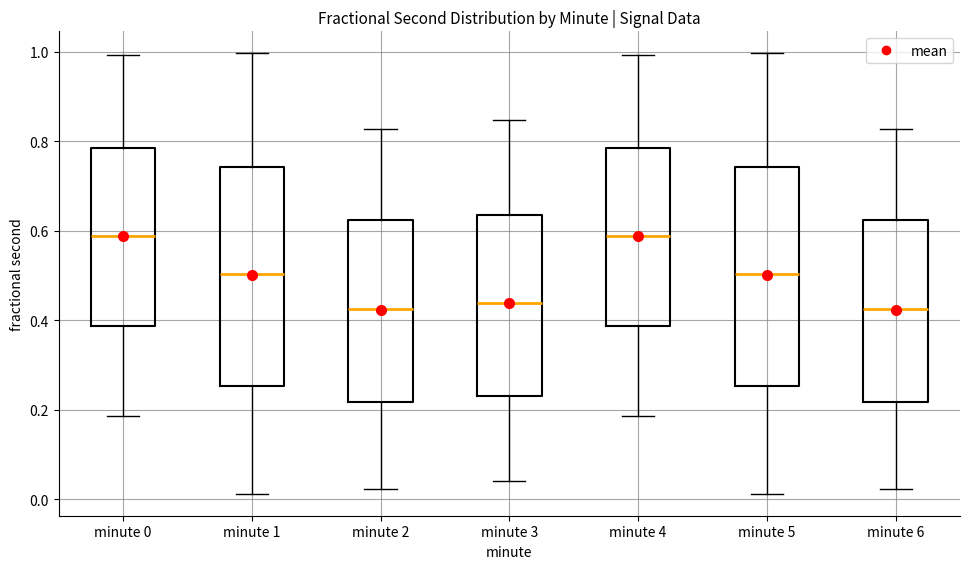

Where is the lower edge of the box for minute 2 on the y-axis? The values are not printed on the chart, so give them approximately, as read against the axis.

0.22